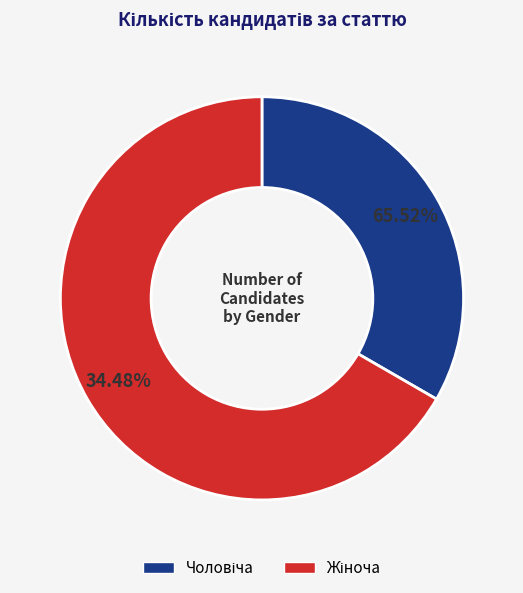

Which slice is the smallest?

Чоловіча